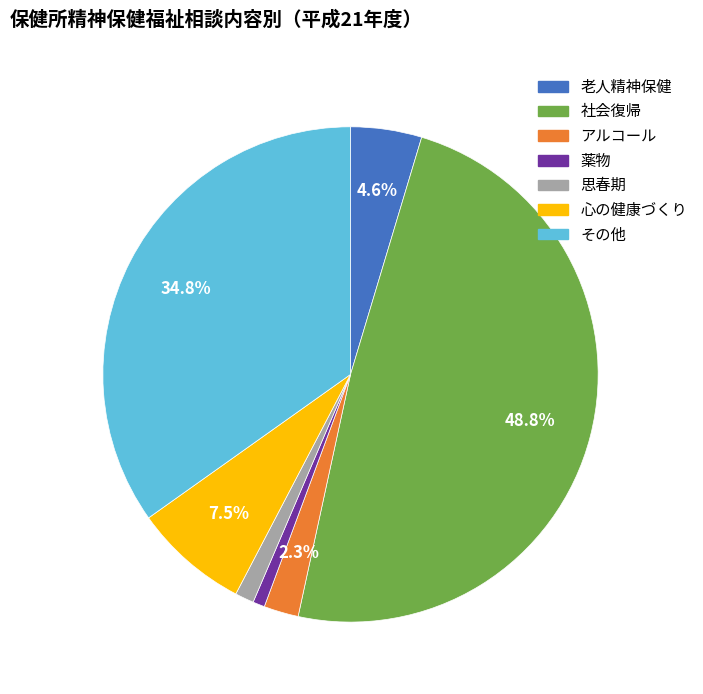

Combined, what portion of the pie is その他 and 心の健康づくり?

42.3%